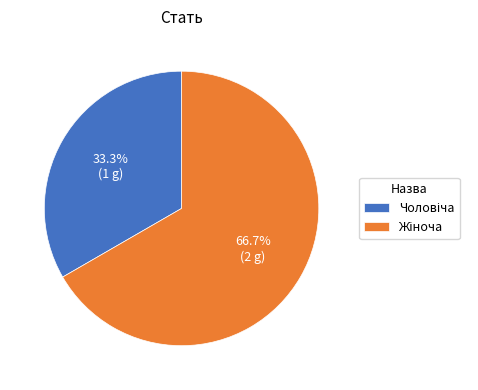

Does any single category account for the majority?

Yes